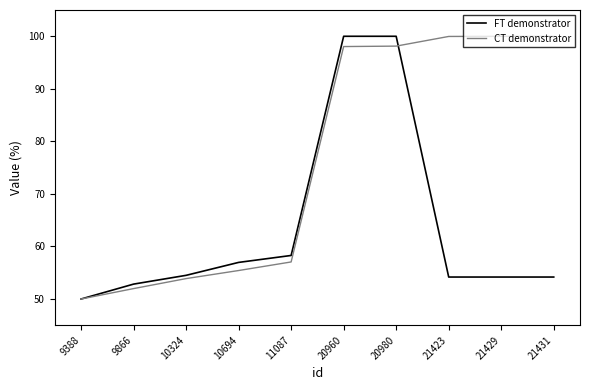

At which label is CT demonstrator closest to 75?

11087